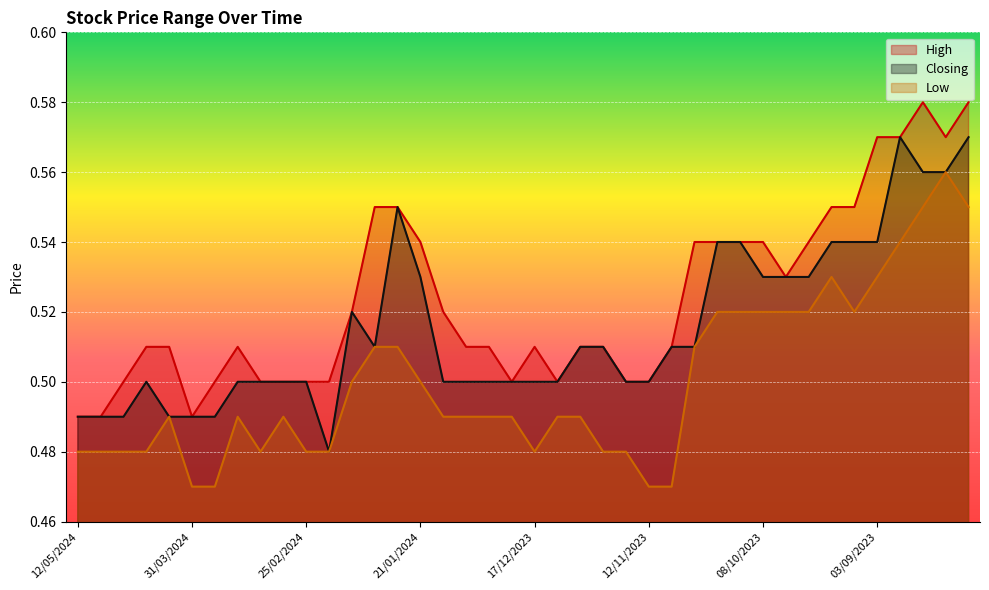

What is the difference between the maximum and minimum values in the Closing series?

0.1